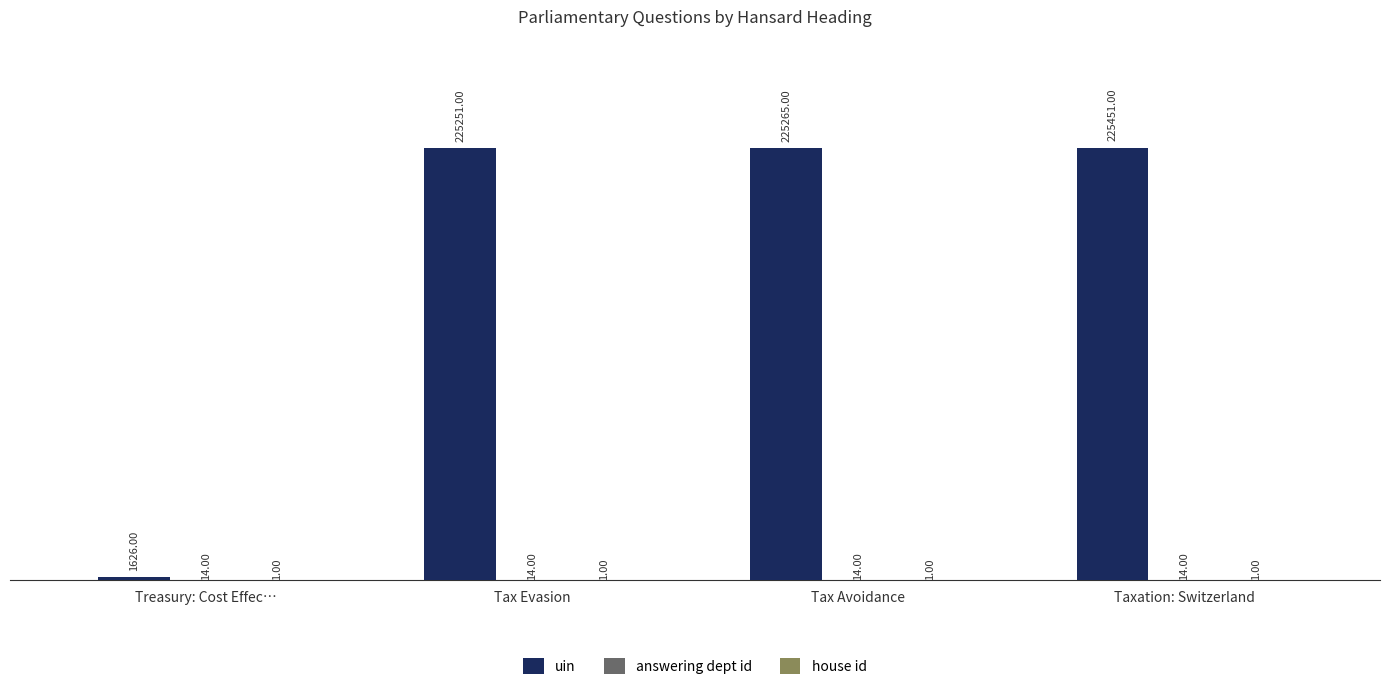

What is the sum of the uin values at Tax Avoidance and Taxation: Switzerland?

450716